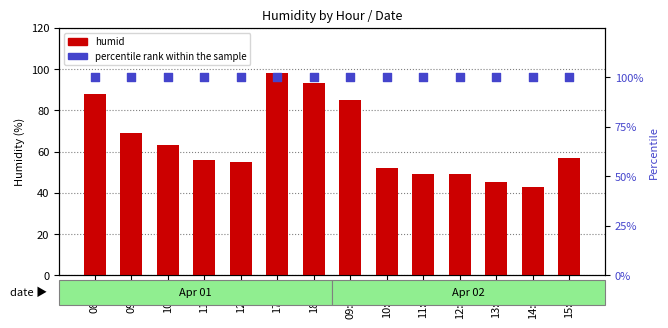

What is the total value across all series at 12:00?

155